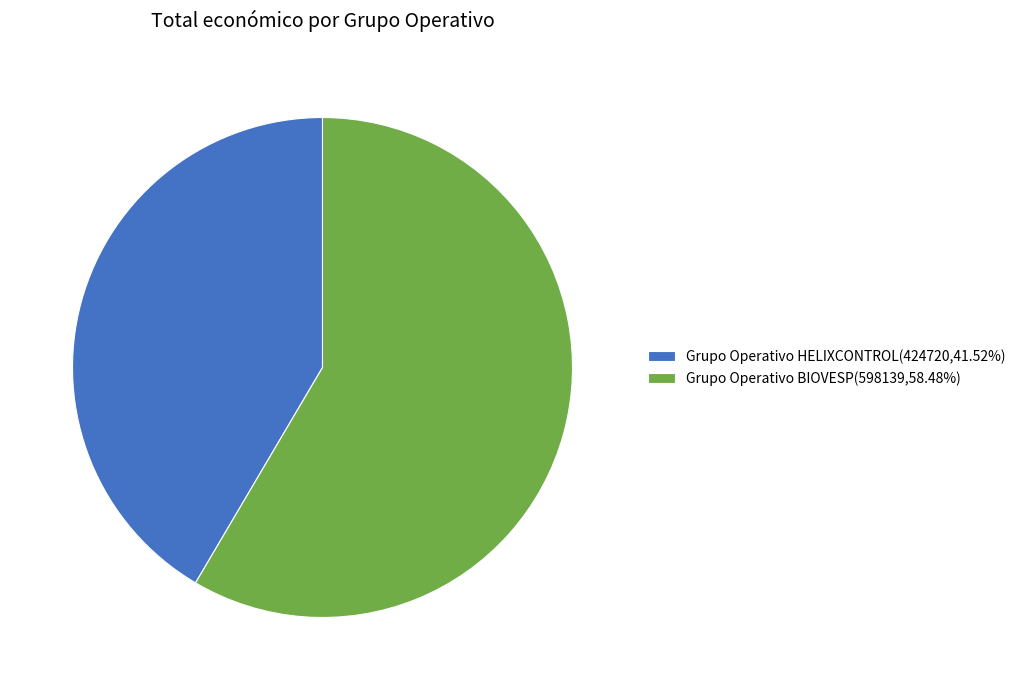

Do Grupo Operativo BIOVESP(598139,58.48%) and Grupo Operativo HELIXCONTROL(424720,41.52%) together represent more than half of the pie?

Yes